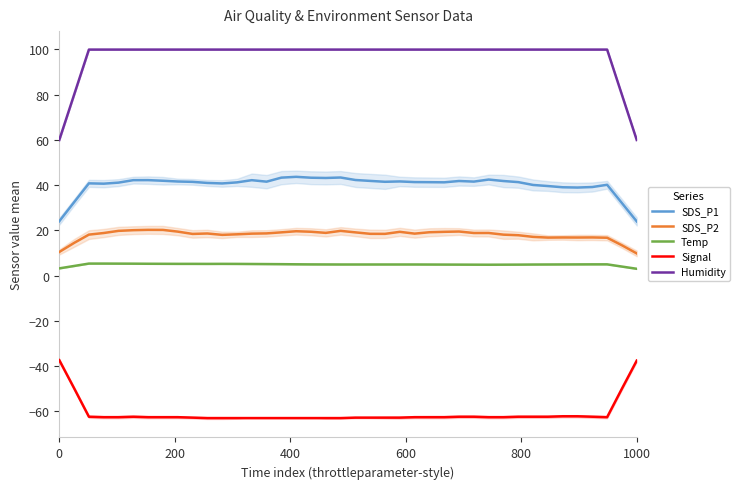

How many lines are shown in the chart?

5